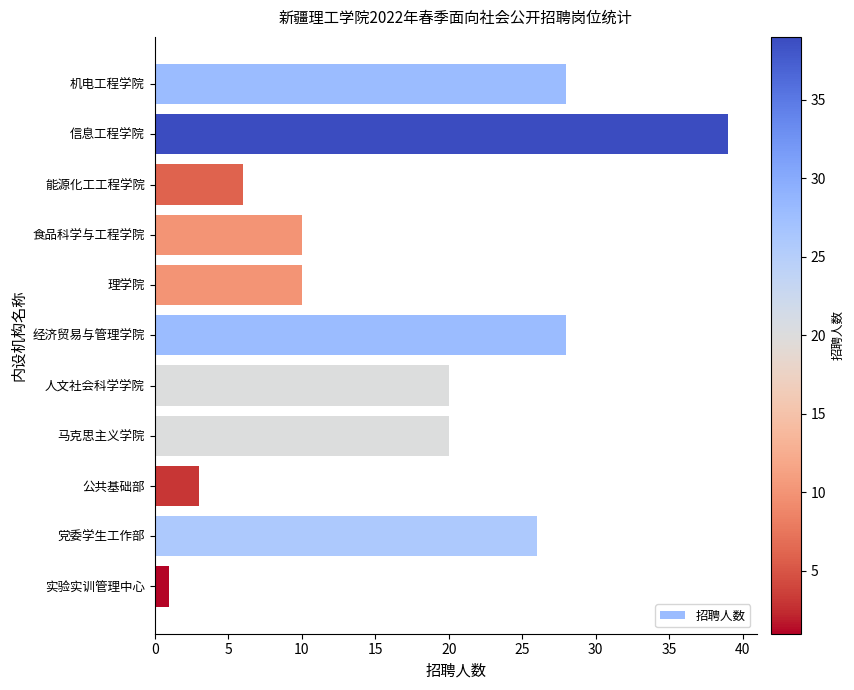

Is it true that the value at 食品科学与工程学院 is 18?

False